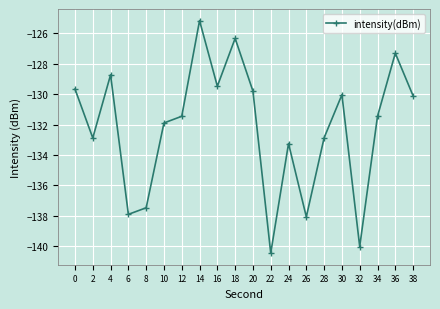

Which label corresponds to the largest value in the chart?

14